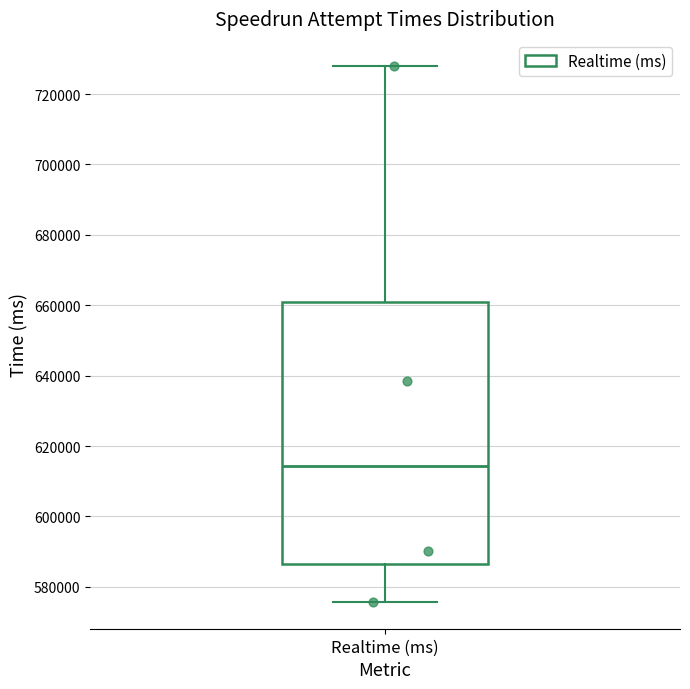

Read this box plot against the y-axis: the position of the median line, the range covered by the box, and the ends of both whiskers. The values are not printed on the chart, so give them approximately, as read against the axis.

median 614000, box 586000 to 660000, whiskers 576000 to 728000